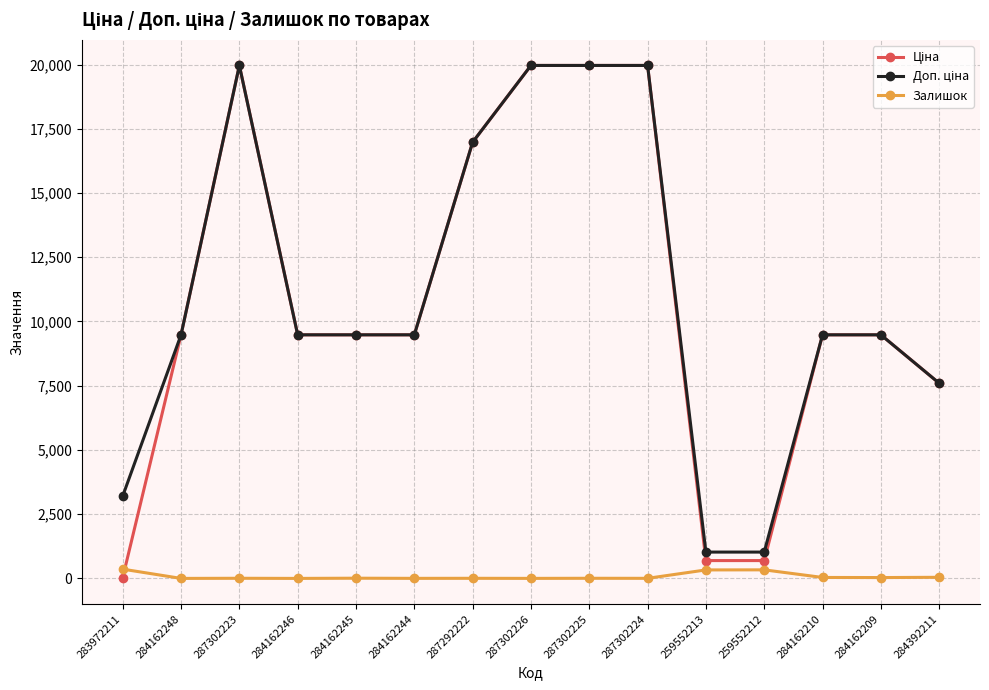

Is it true that Залишок equals 4.0 at 287292222?

True